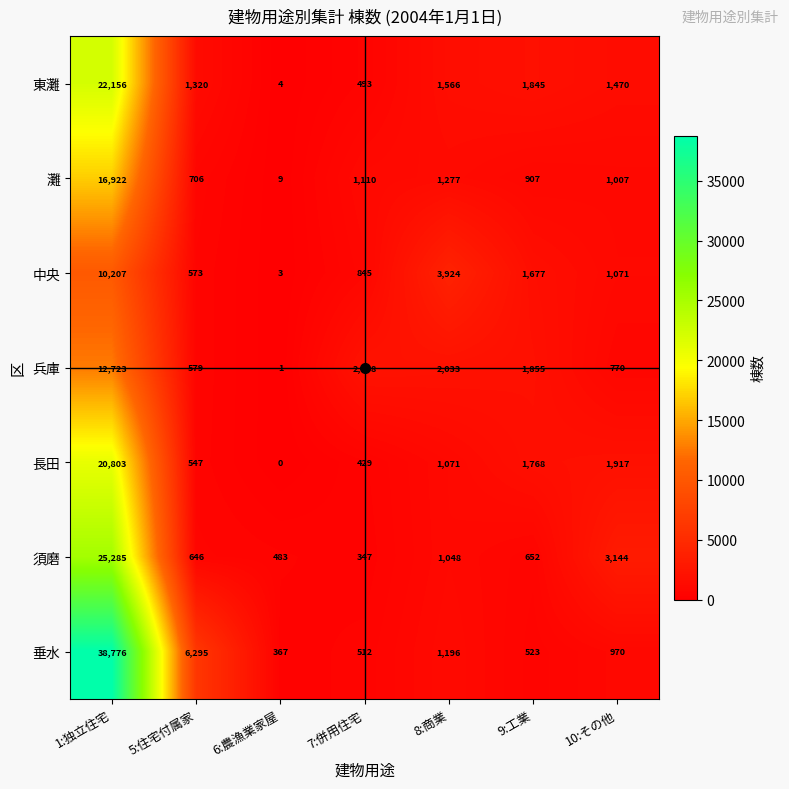

What is the difference between the maximum and minimum values in the 東灘 series?

22152